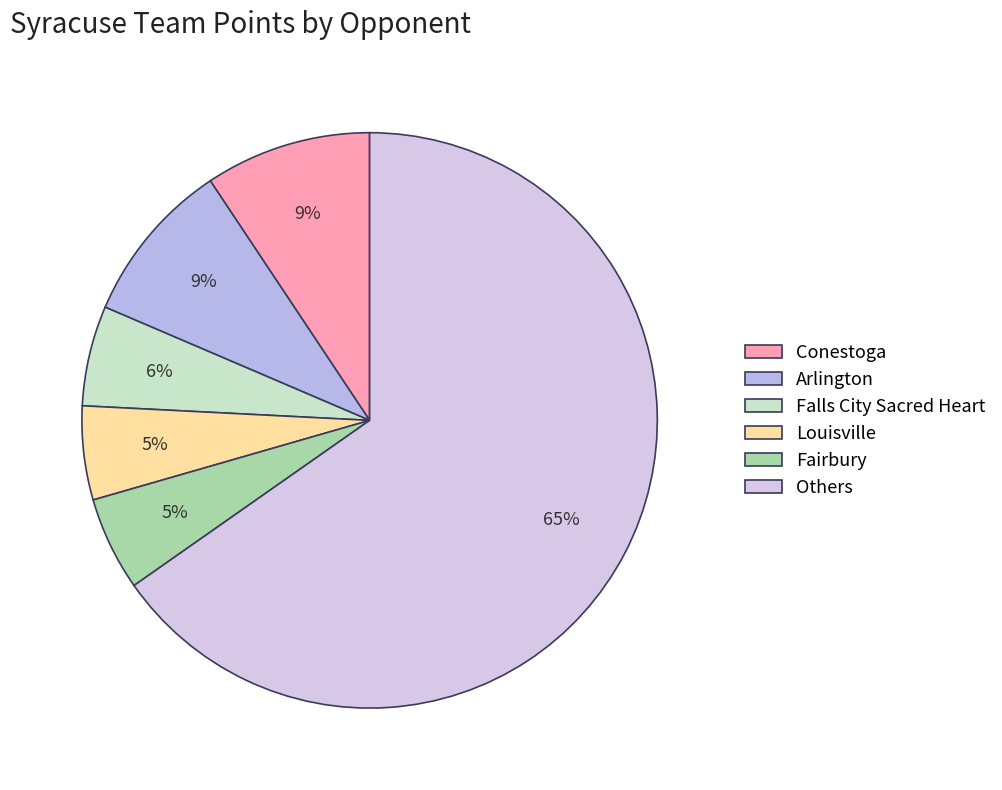

What is the largest slice in the pie chart?

Others